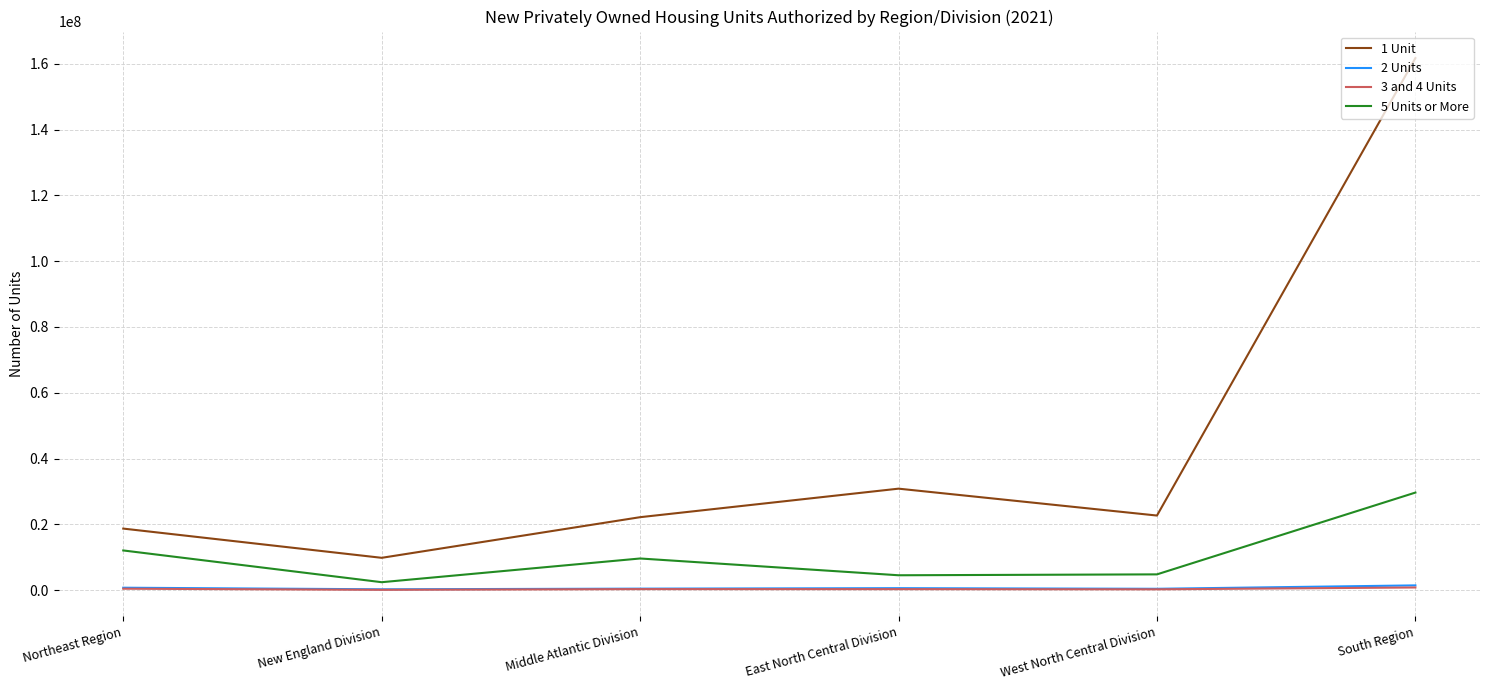

True or false: 2 Units and 1 Unit cross at least once.

False